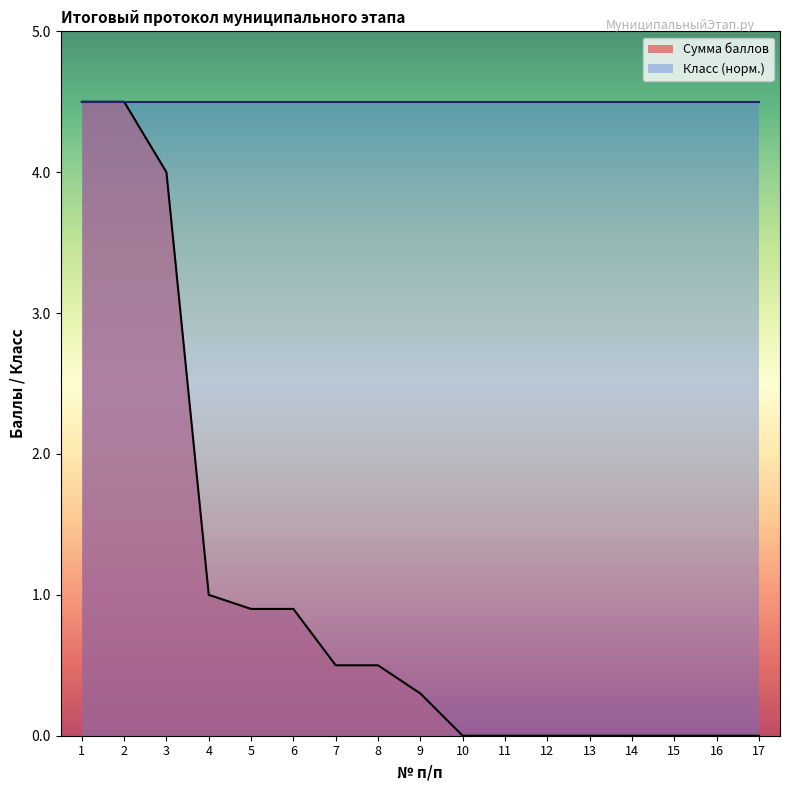

At which label is the value closest to 2?

4